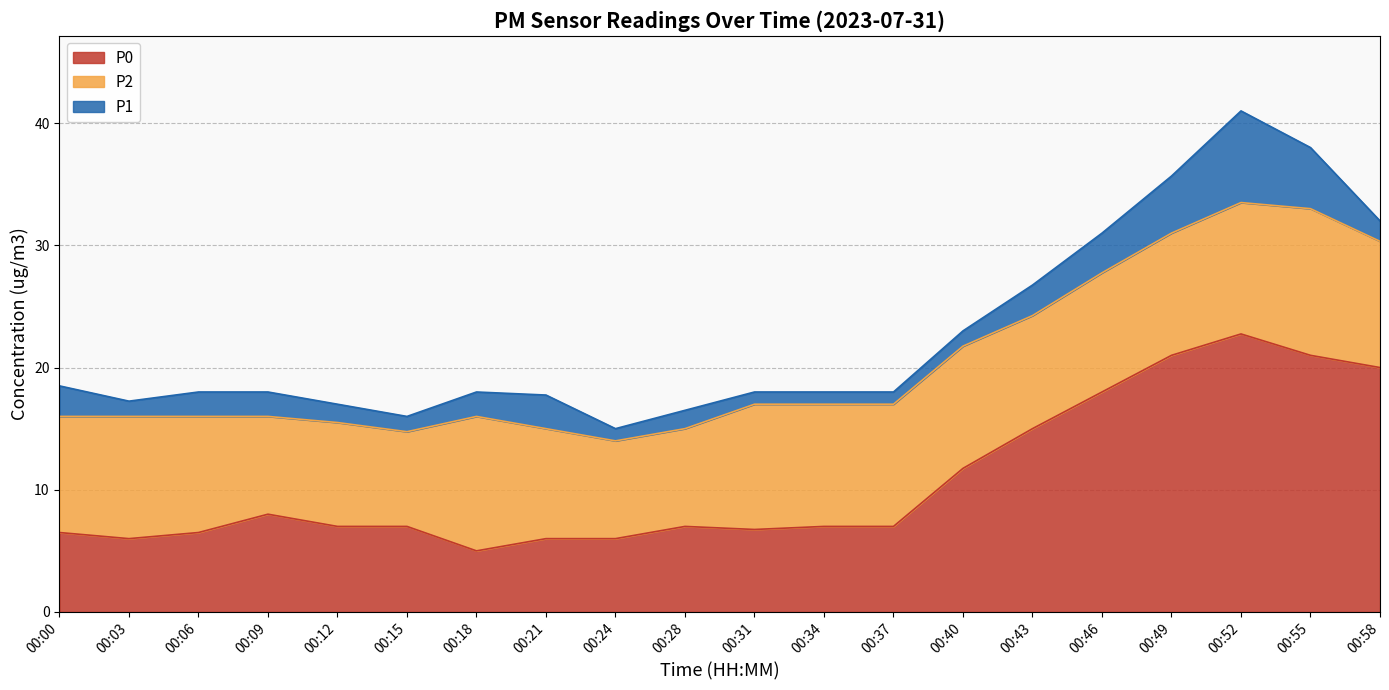

At which category is the sum across all series the highest?

00:52